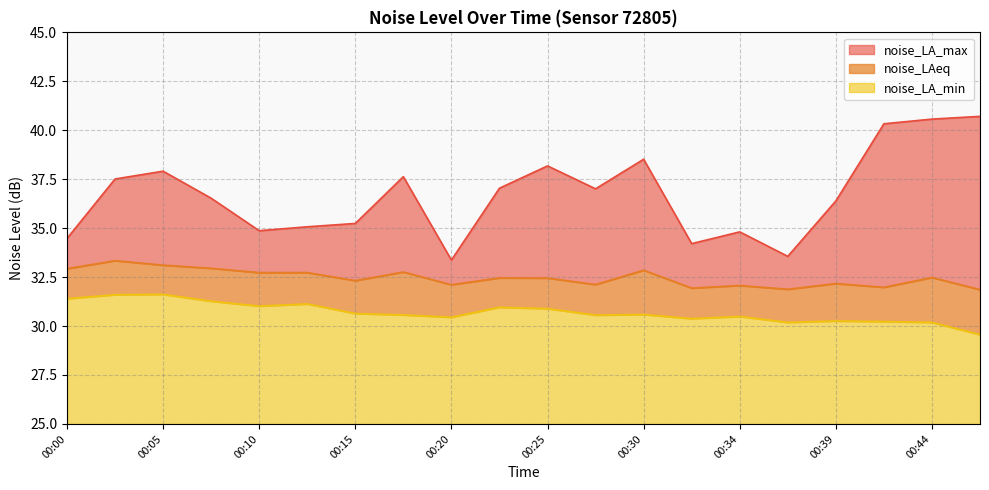

How many data points in noise_LA_min are above 30?

19